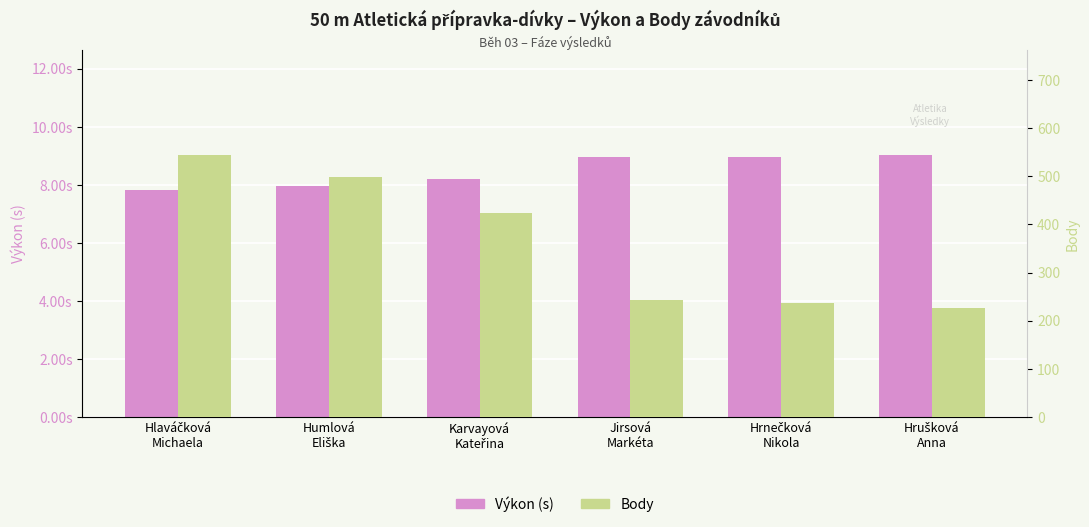

How many bars are there in total?

12